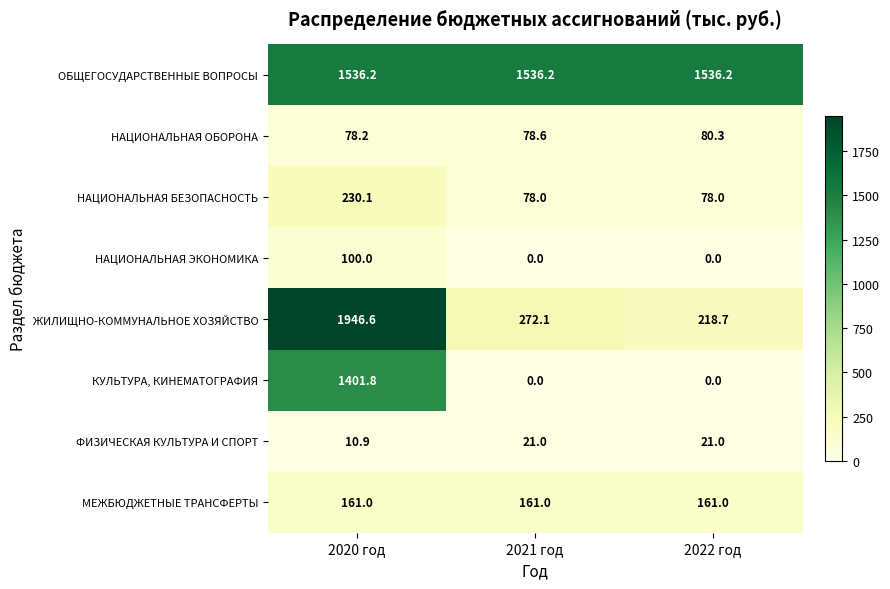

What is the maximum value shown in the chart?

1946.6